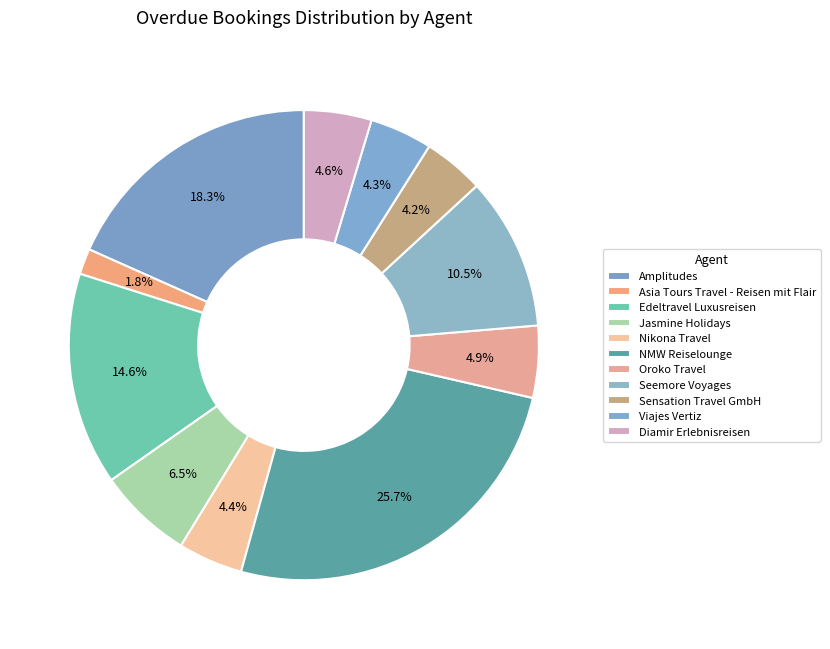

Is it true that NMW Reiselounge is 35% of the pie?

False